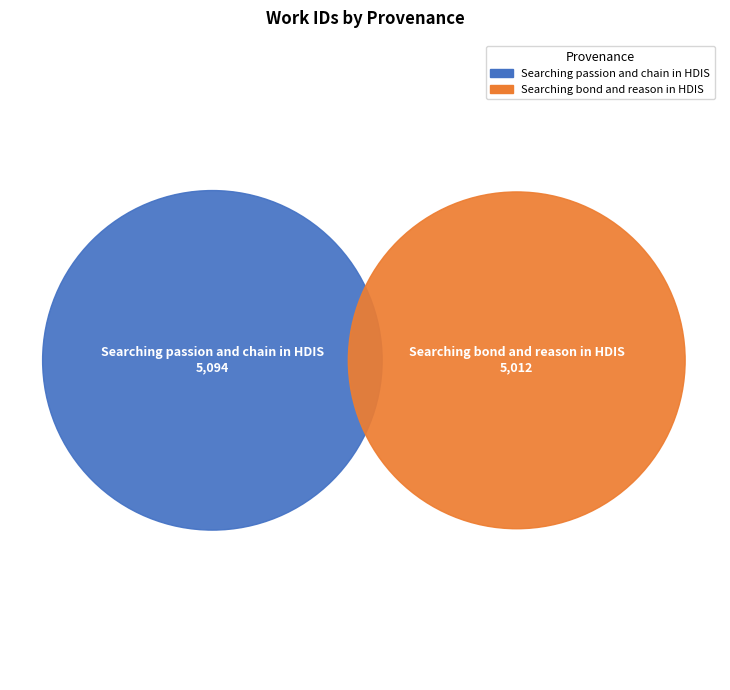

Which slice represents more than half of the pie?

Searching passion and chain in HDIS